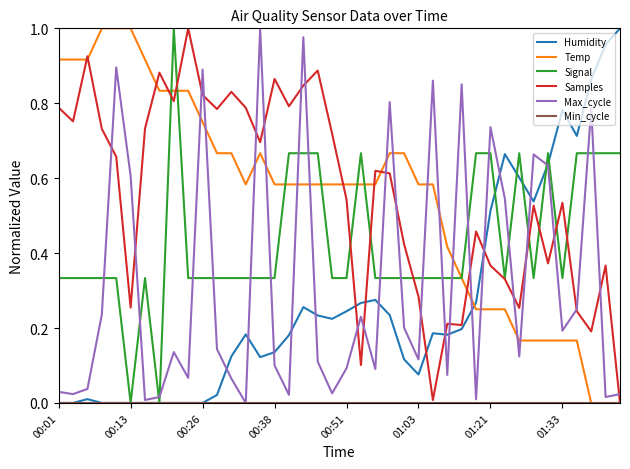

True or false: Temp and Max_cycle intersect in this chart.

True